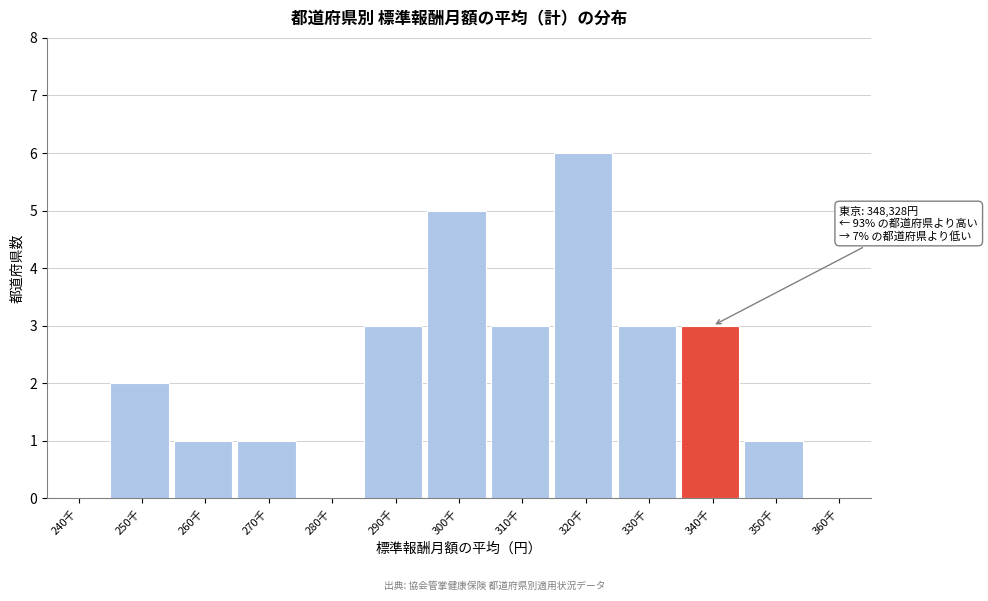

Reading right to left, transcribe all the data shown in this chart.

360千=0	350千=1	340千=3	330千=3	320千=6	310千=3	300千=5	290千=3	280千=0	270千=1	260千=1	250千=2	240千=0